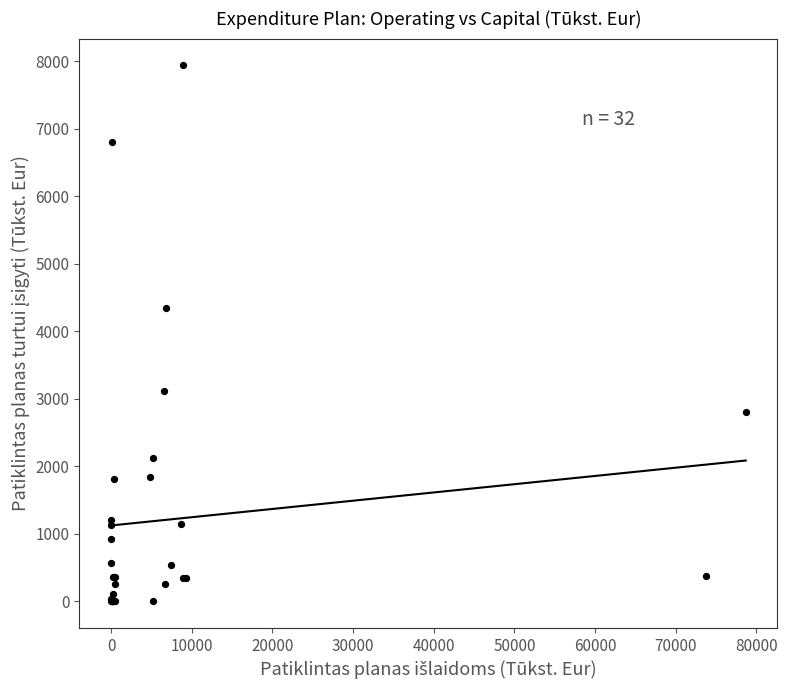

What Y value in the scatter plot is closest to 3970?

4339.3